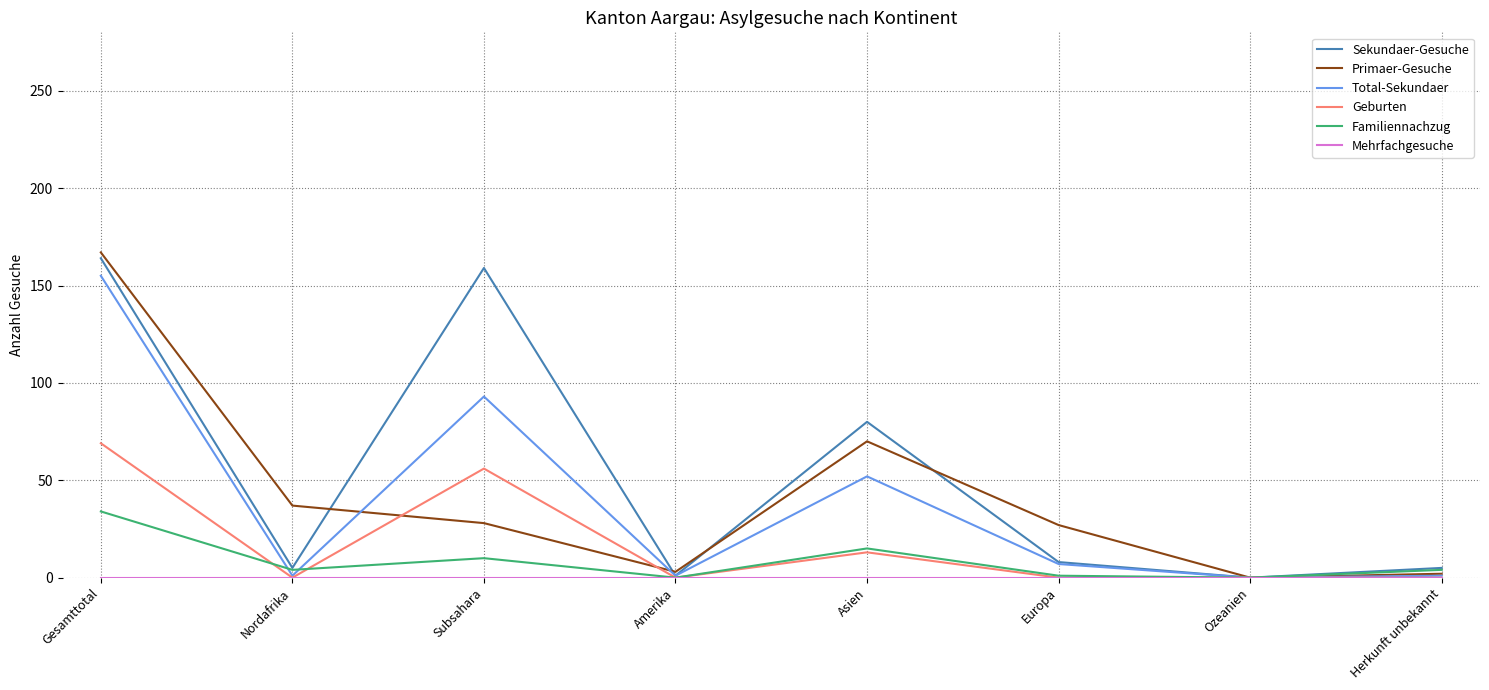

Does the chart have visible grid lines?

Yes